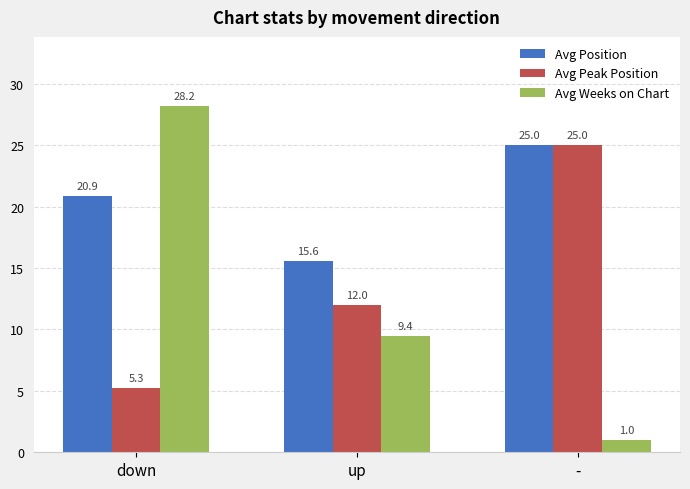

Rank the series by their average value, from highest to lowest.

Avg Position, Avg Peak Position, Avg Weeks on Chart